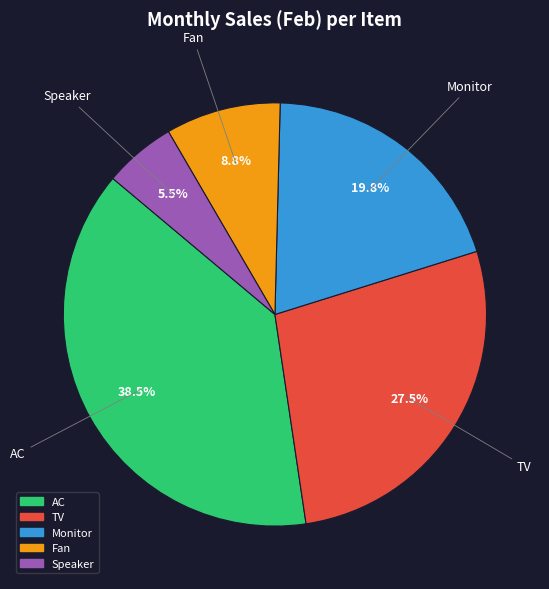

Which category has the smallest portion of the pie?

Speaker